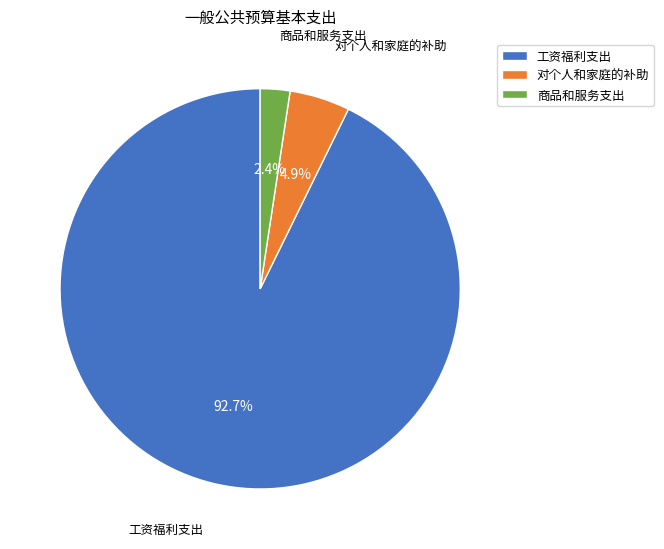

Combined, what portion of the pie is 对个人和家庭的补助 and 商品和服务支出?

7.3%